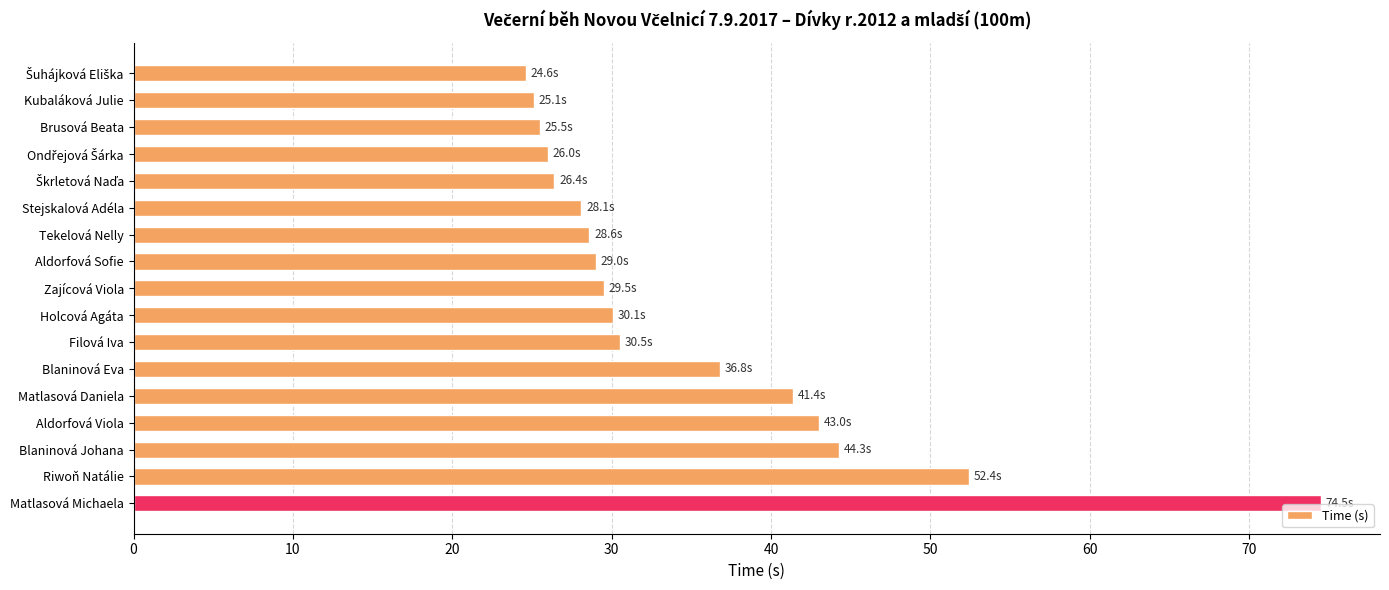

What is the ratio of the value at Tekelová Nelly to the value at Blaninová Johana?

0.6